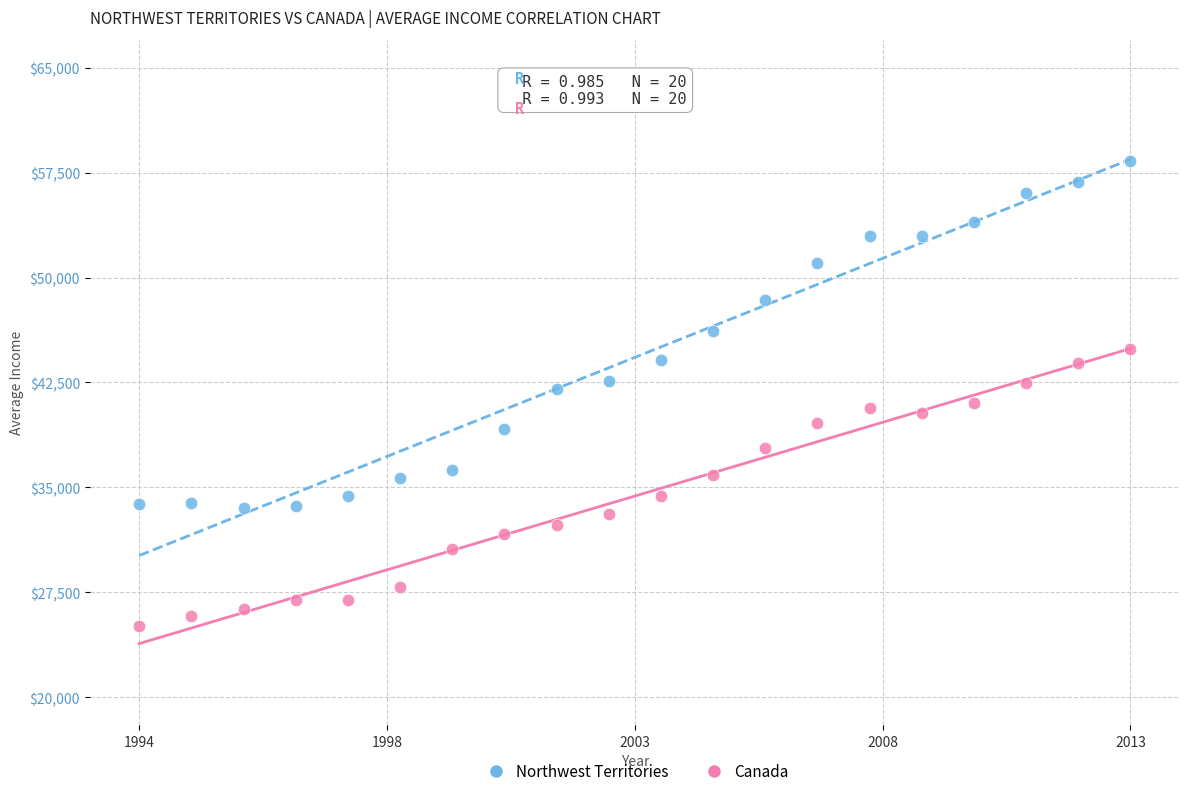

Which series reaches the maximum Y coordinate?

Northwest Territories